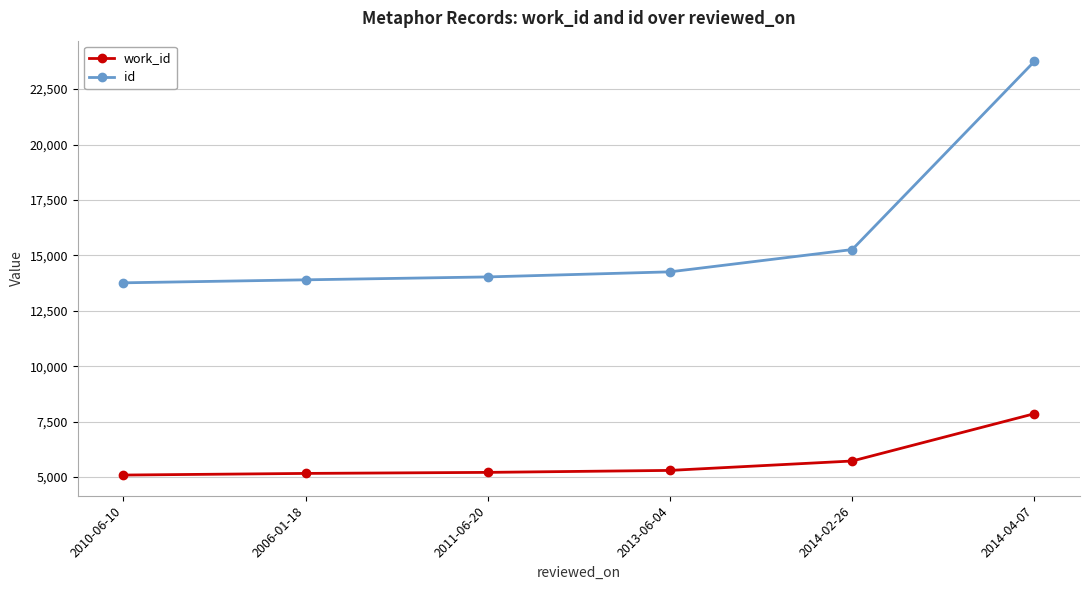

At which category is the sum across all series the highest?

2014-04-07